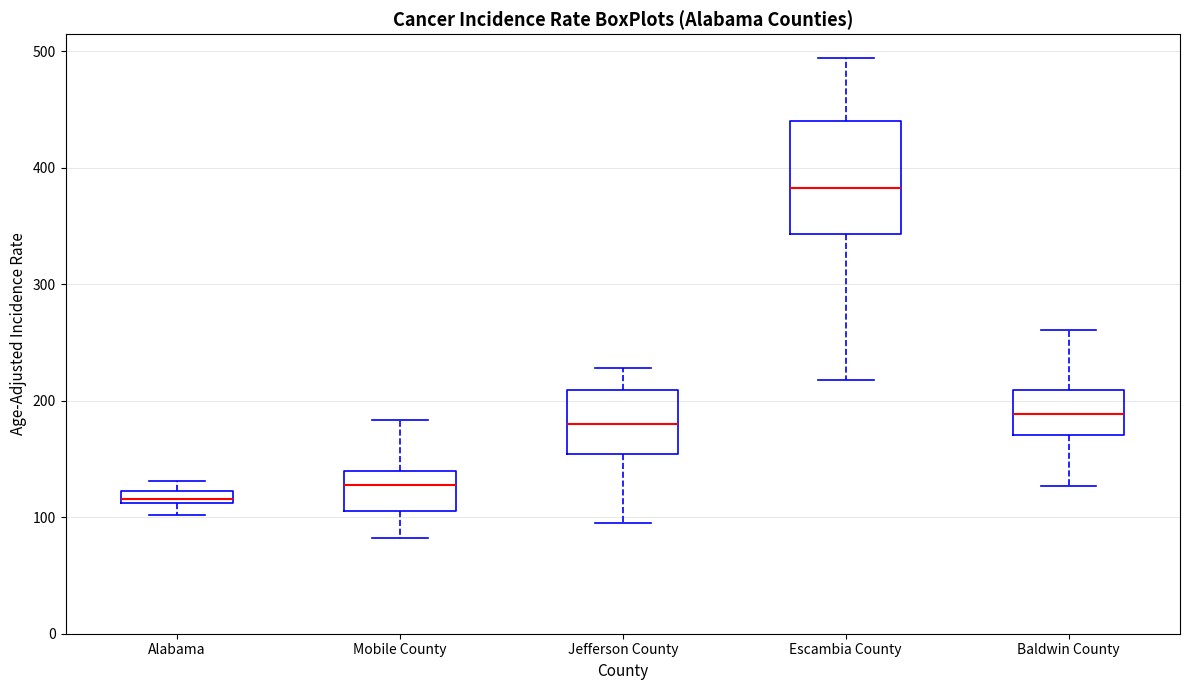

Which box has the highest median line?

Escambia County